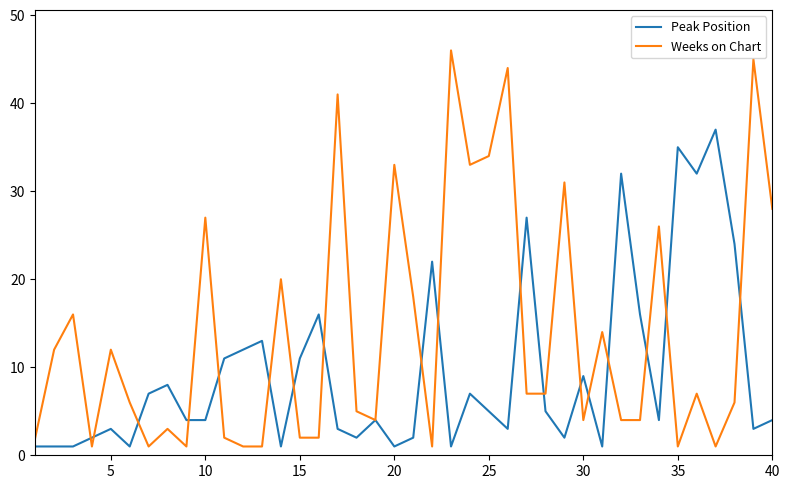

Which series has the widest spread of values?

Weeks on Chart